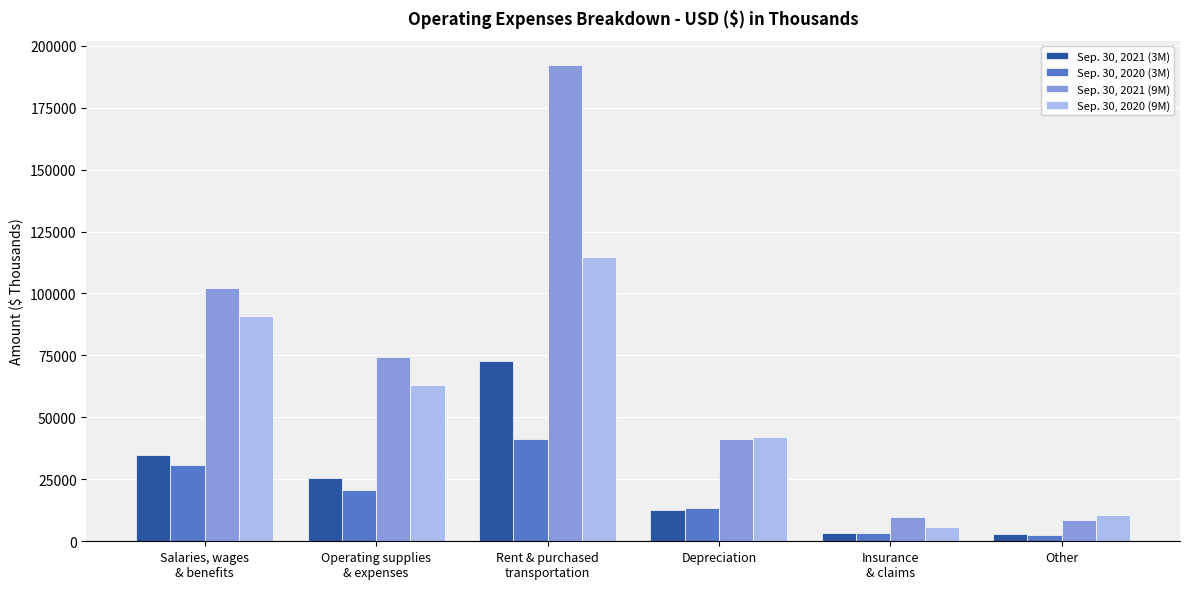

Which series has the widest spread of values?

Sep. 30, 2021 (9M)